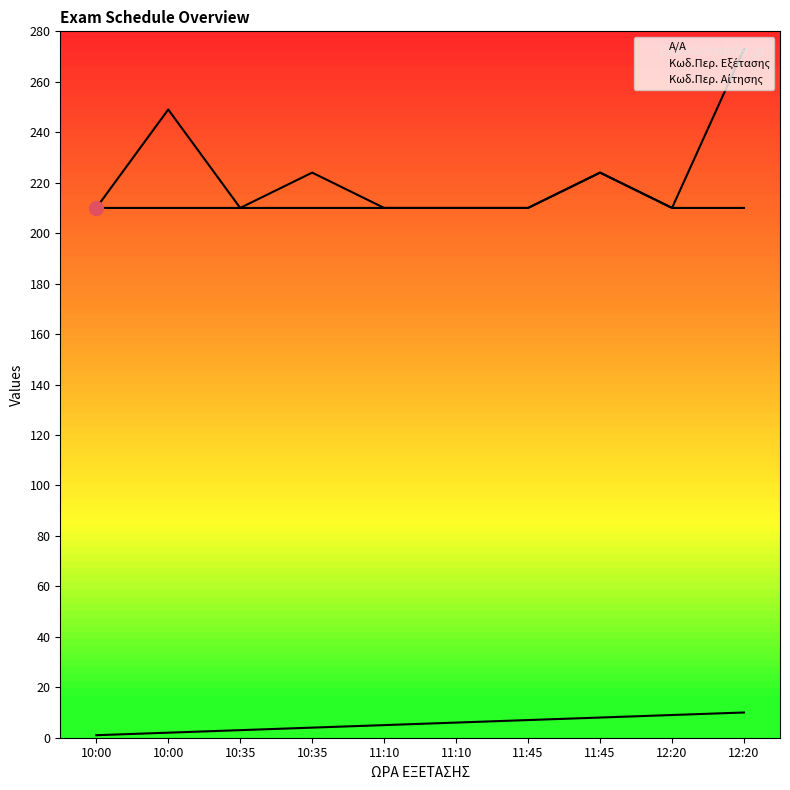

How many lines are shown in the chart?

3